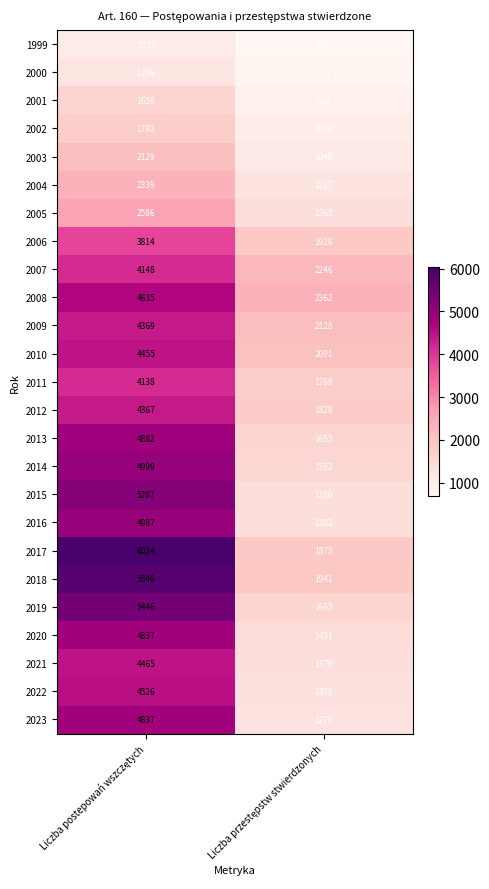

What is the average value of the 2000 series?

979